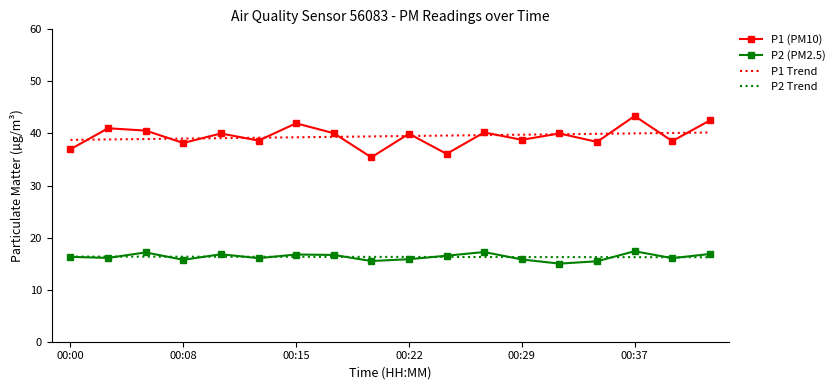

What is the lowest value of the P1 (PM10) series?

35.4